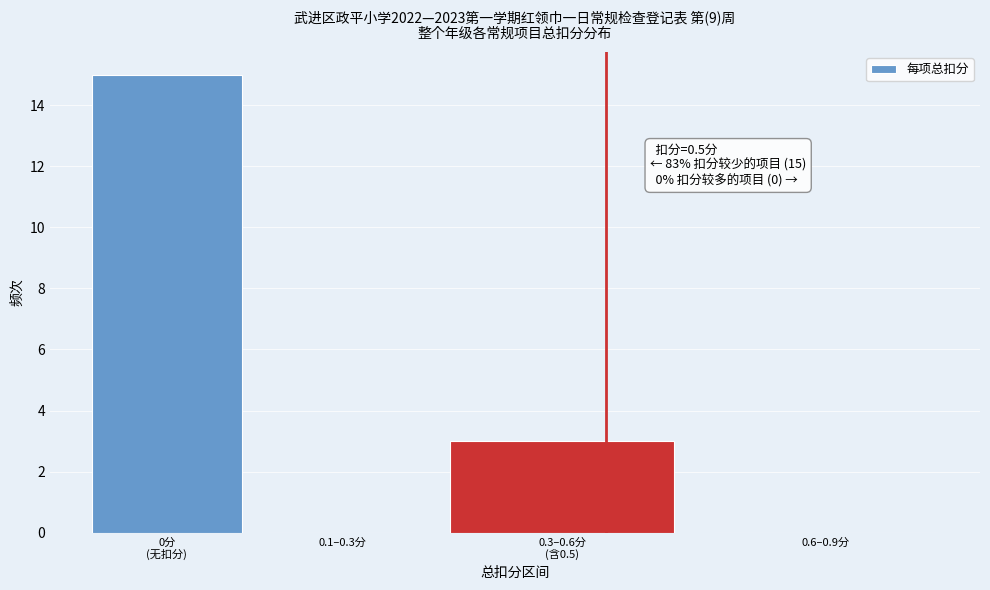

The chart shows a value of 0 at 0.6–0.9分. True or false?

True